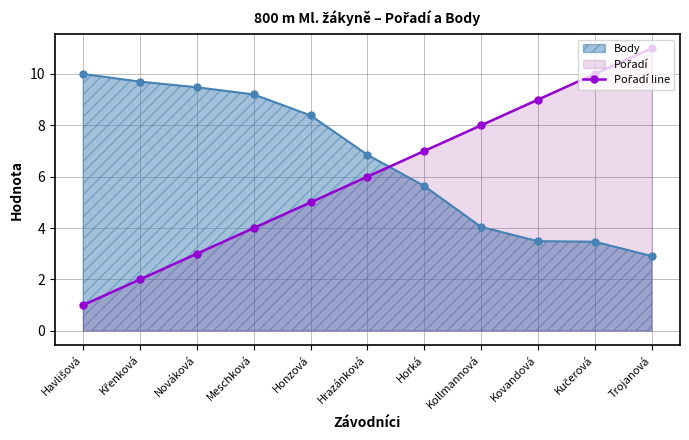

Where does the data first go above 6?

Horká